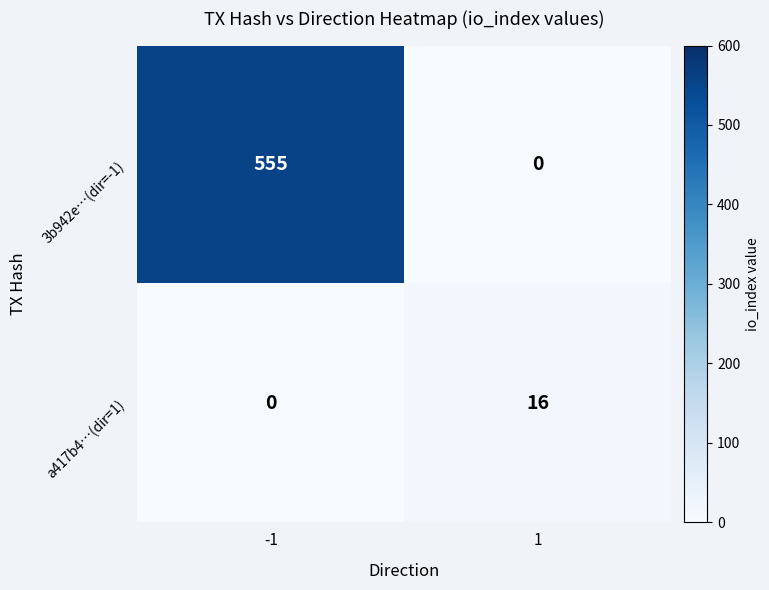

What is the sum of all a417b4…(dir=1) values?

16